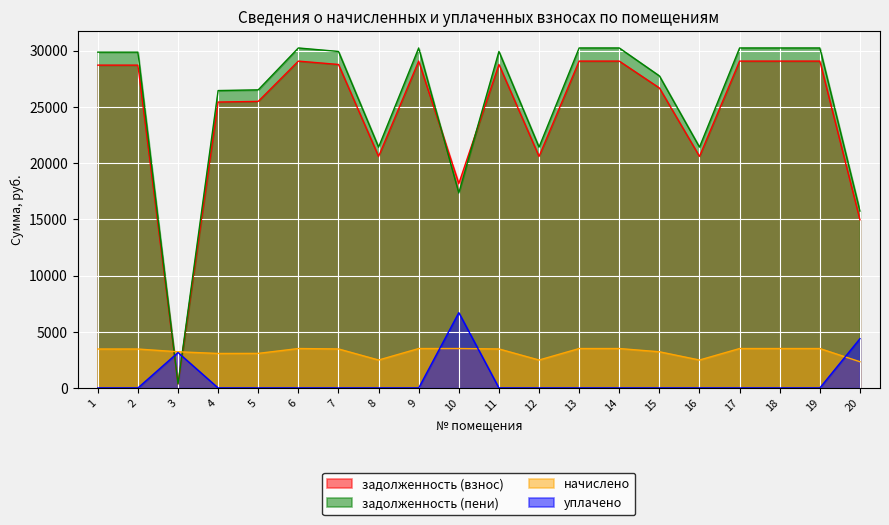

Between which two adjacent categories do задолженность (взнос) and уплачено first intersect?

2 and 3